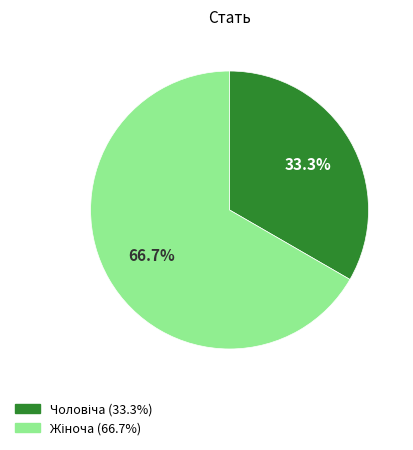

Does any single category account for the majority?

Yes